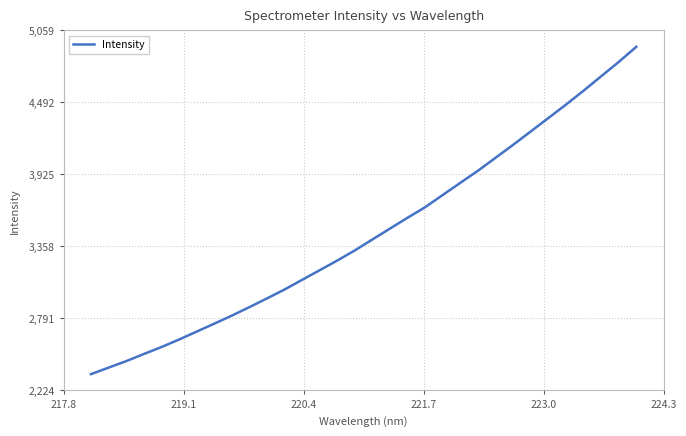

What is the difference between the maximum and minimum values?

2577.3